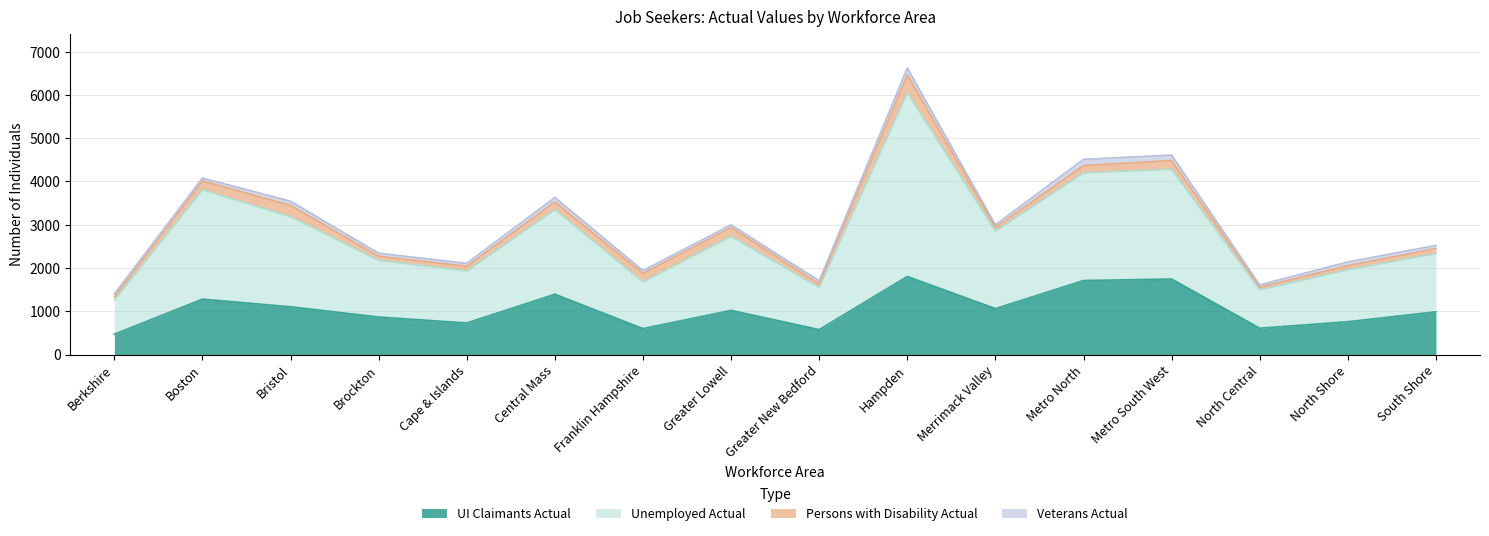

Which category has the lowest value across all series?

Berkshire